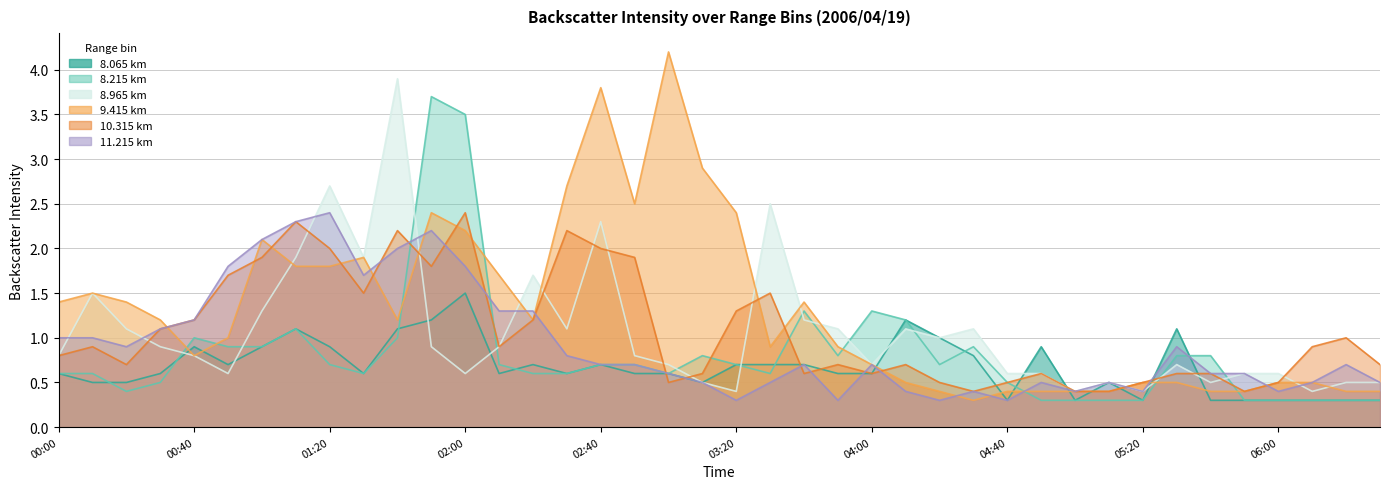

What are all the series names shown in the legend?

9.415, 10.315, 11.215, 8.215, 8.065, 8.965